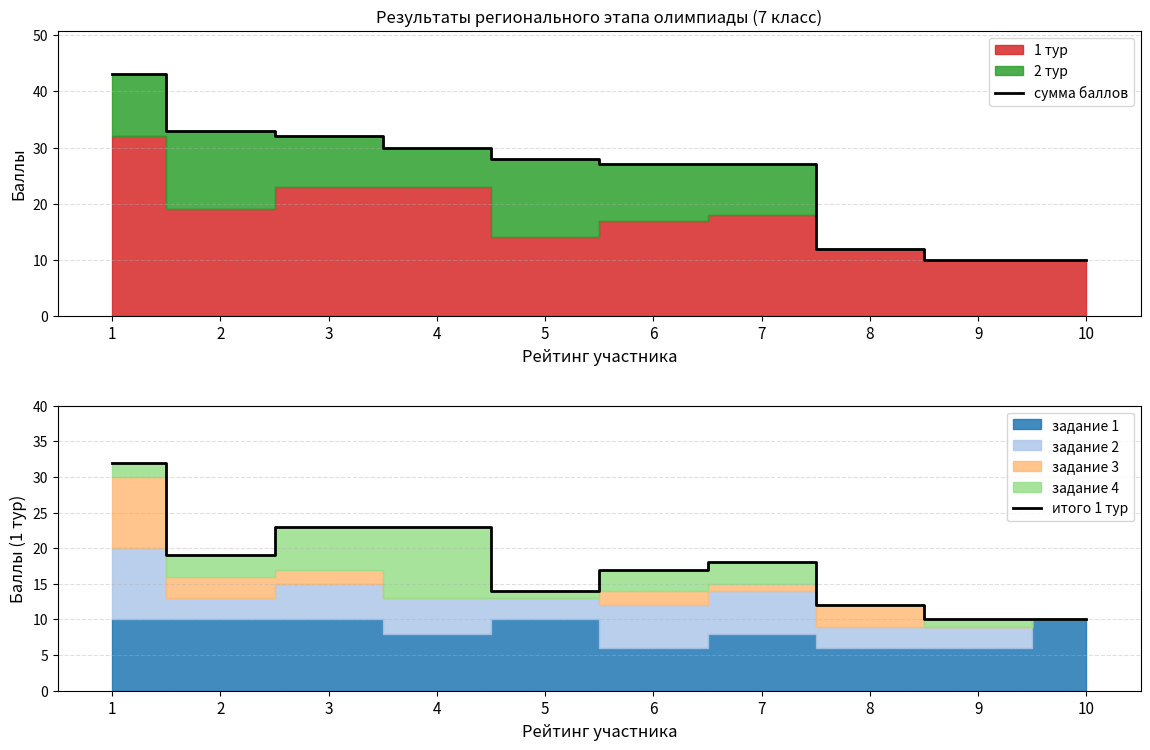

What is the difference between the maximum and minimum values in the сумма баллов series?

33